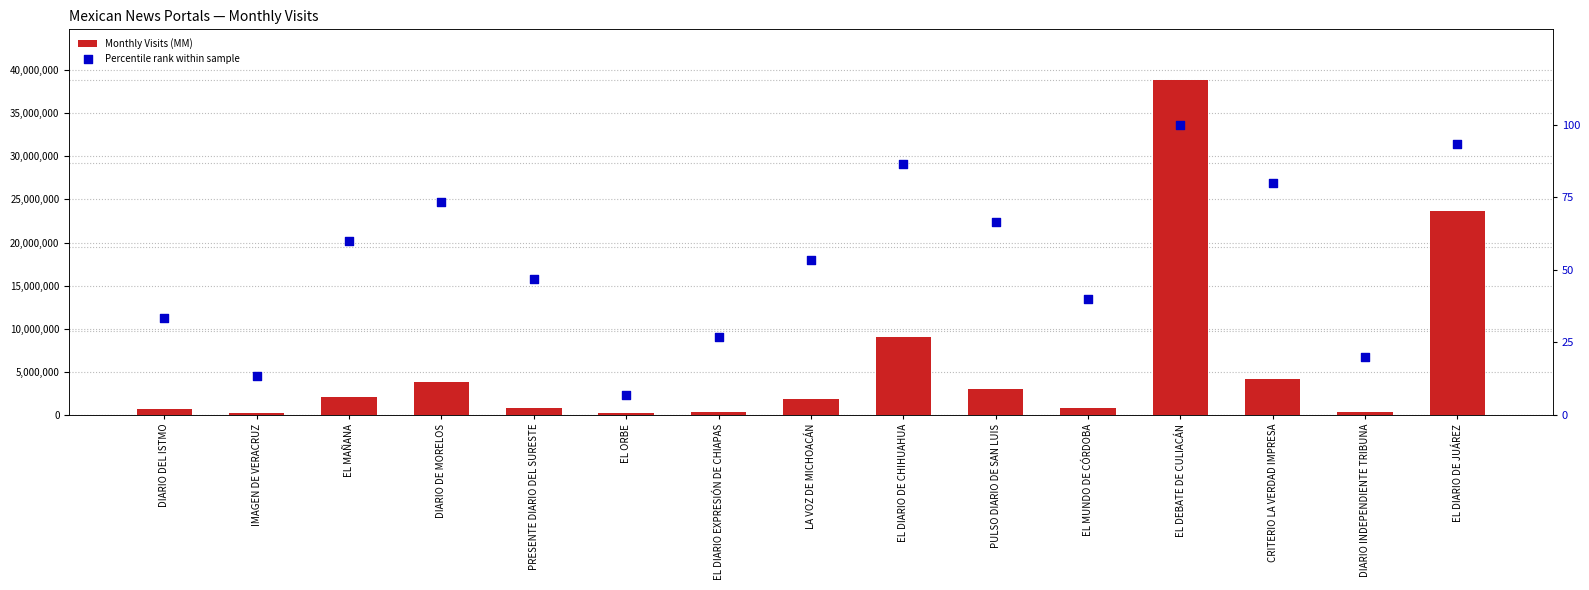

Which series has the widest spread of Y values?

Monthly Visits (MM)